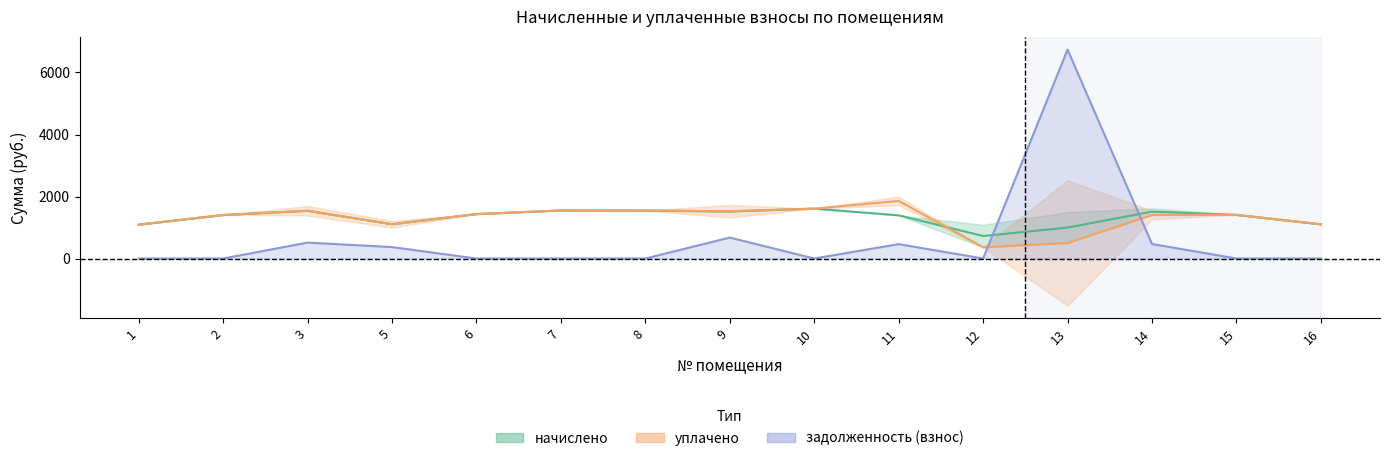

How many interior local valleys does the задолженность (взнос) series have?

2